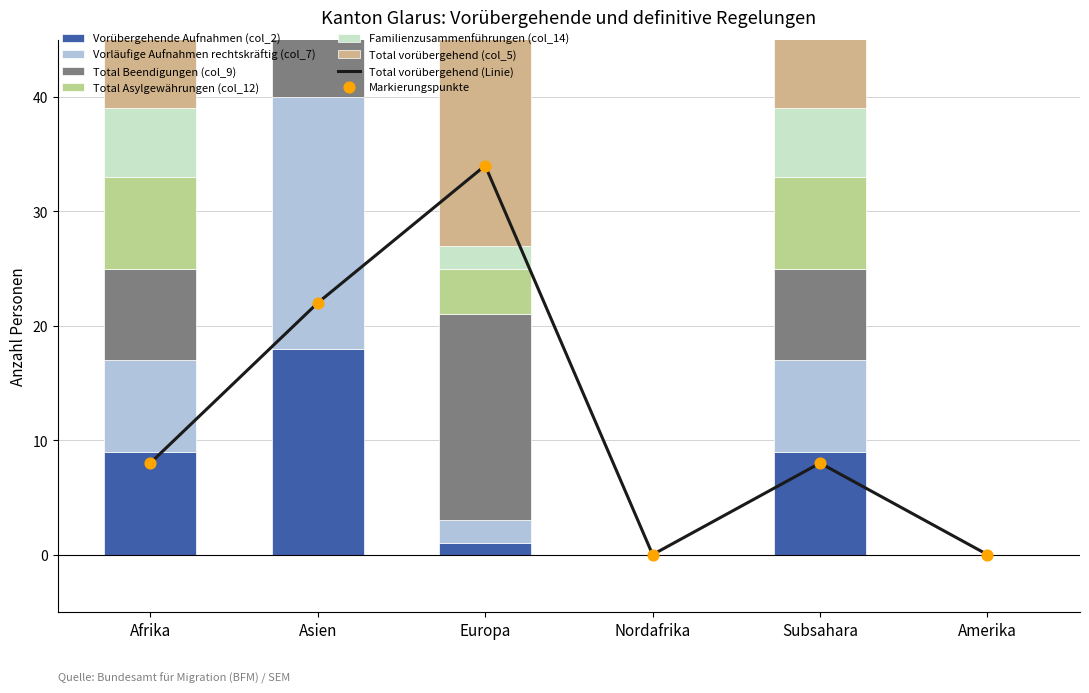

Which series has the largest Y range (max minus min)?

Total vorübergehend (col_5)